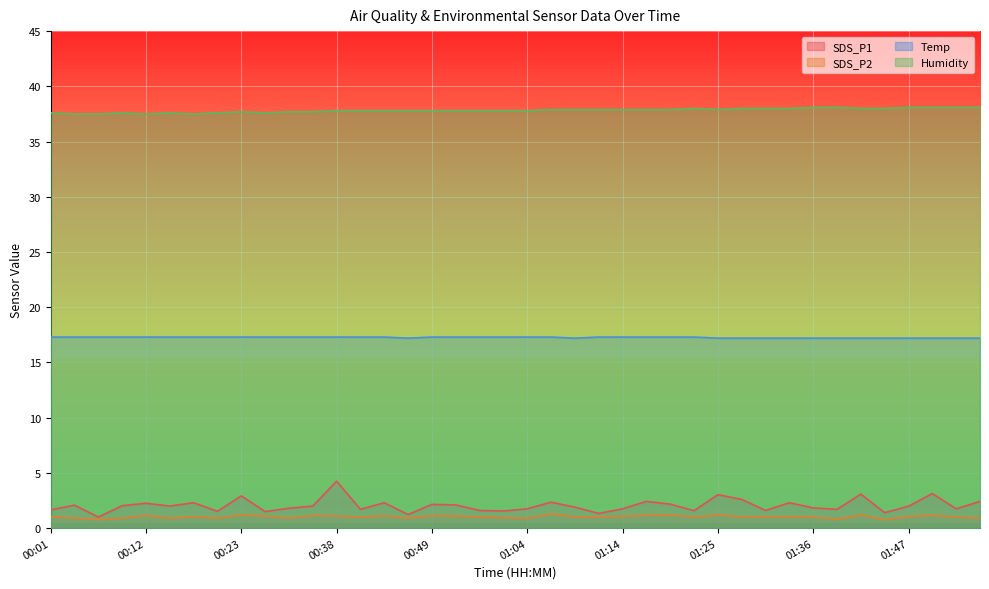

List the series in order of their peak value, lowest first.

SDS_P2, SDS_P1, Temp, Humidity